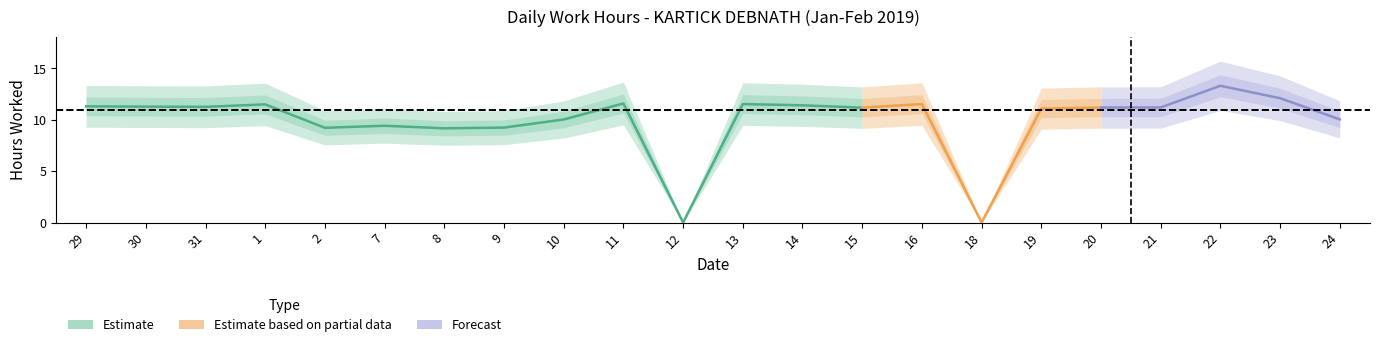

How many interior local peaks (higher than both neighbors) does the data have?

6